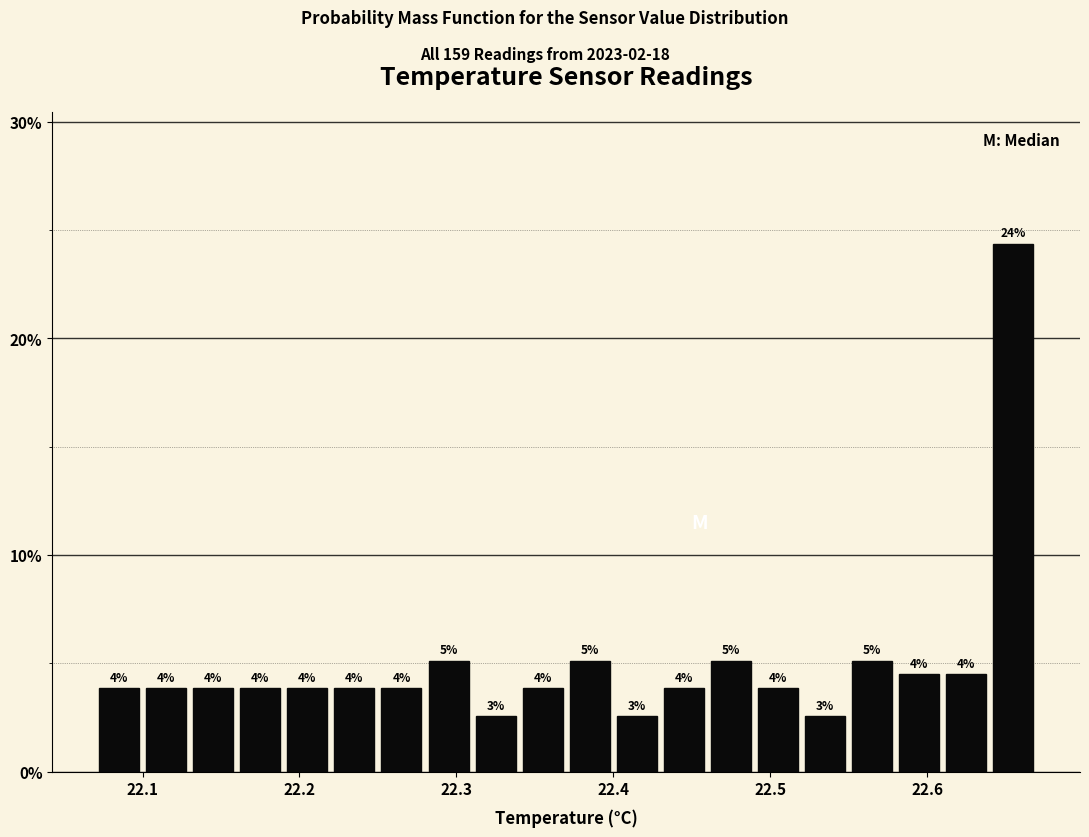

Around what value on the x-axis is the tallest bar? Give the approximate position of its centre, as read against the axis.

22.66